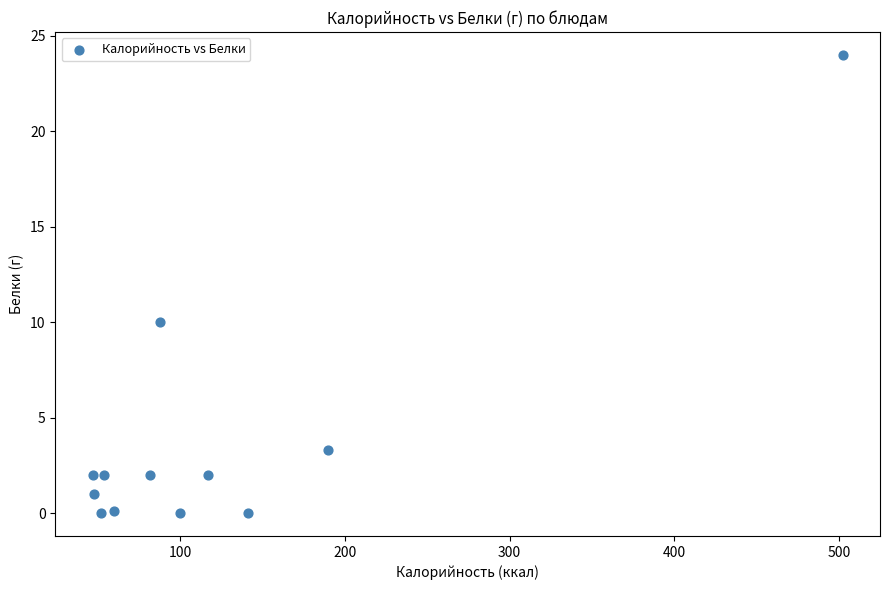

What Y value in the scatter plot is closest to 12?

10.0